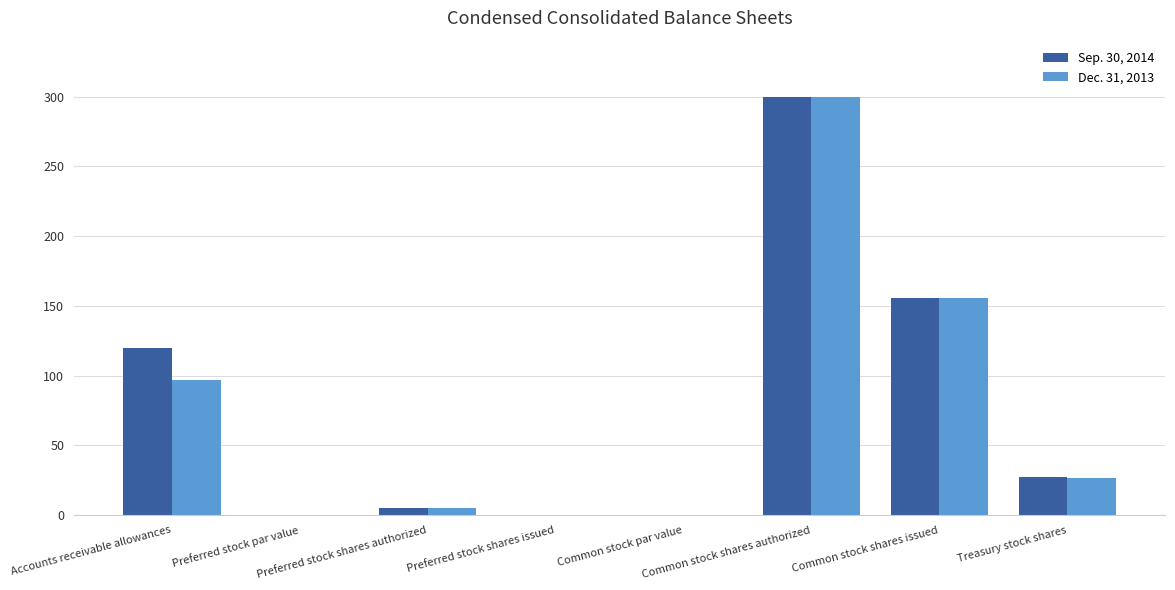

What is the total value across all series at Treasury stock shares?

53.9